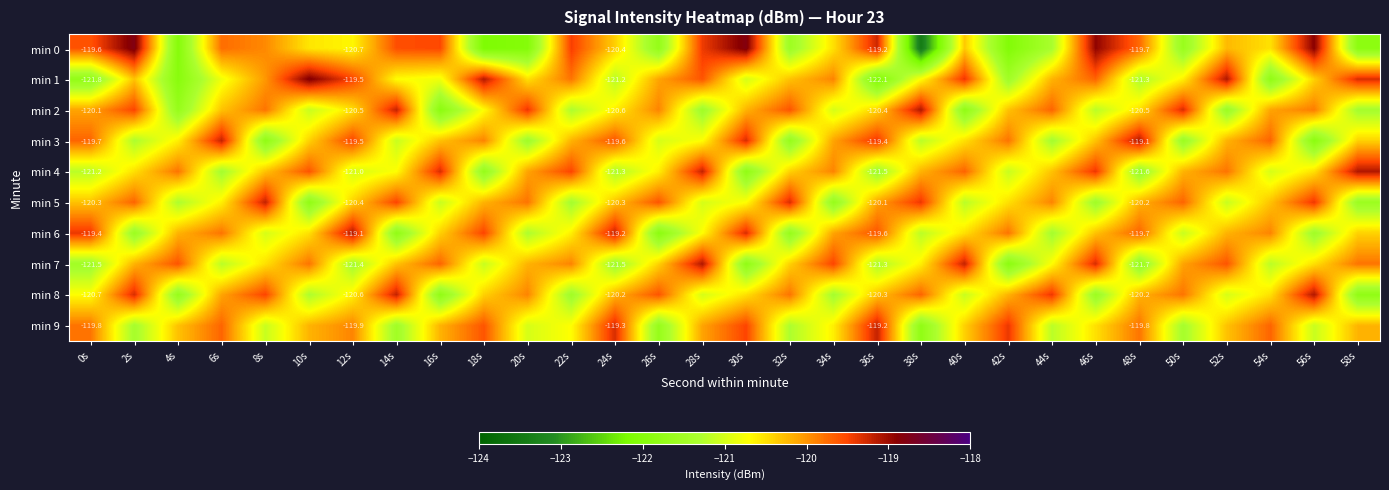

How many values in the min 8 series are below -120?

20